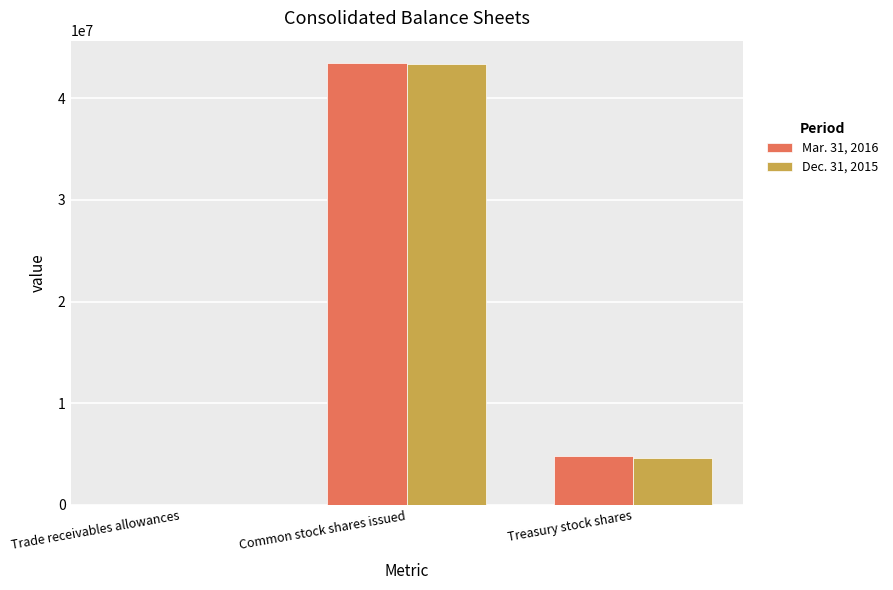

The value of Mar. 31, 2016 at Treasury stock shares is 1464618. True or false?

False